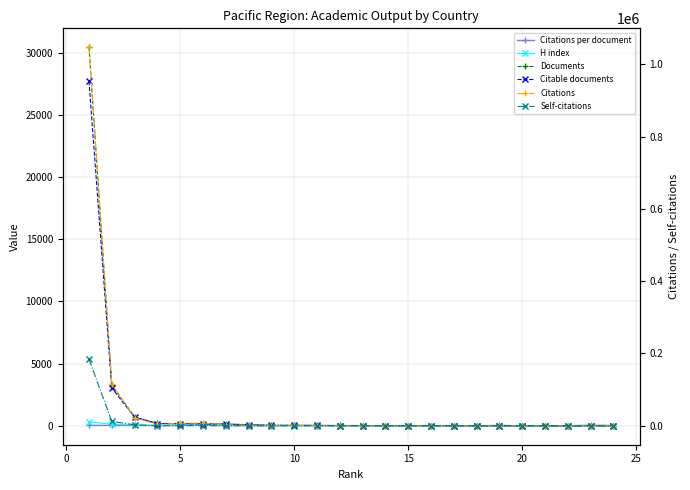

What are all the series names shown in the legend?

Citations per document, H index, Documents, Citable documents, Citations, Self-citations